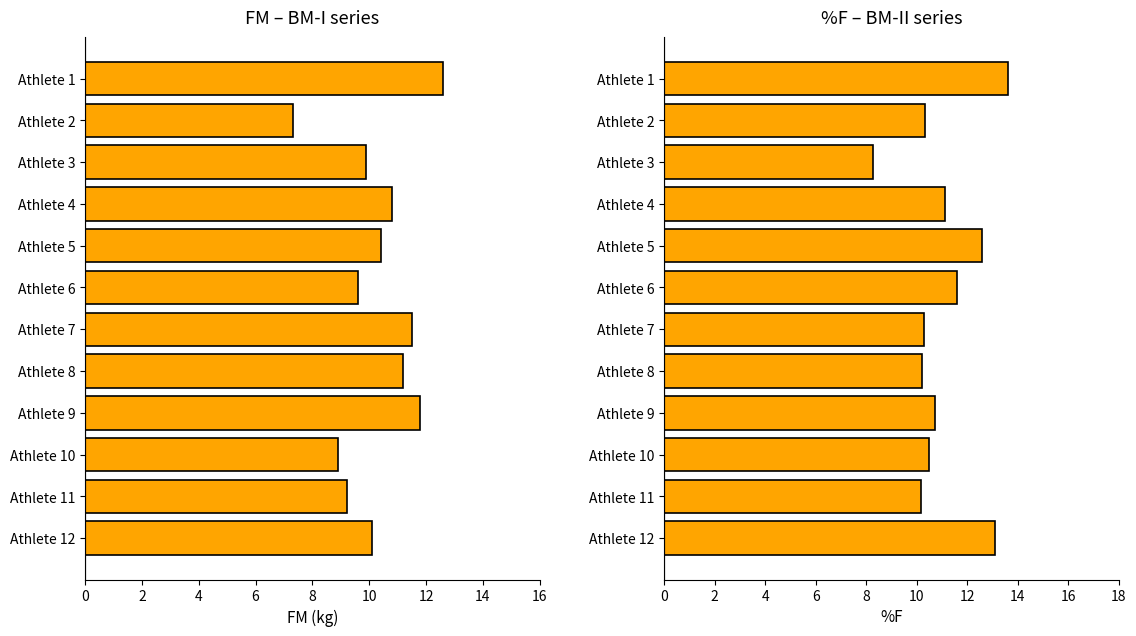

What is the minimum value shown in the chart?

7.3